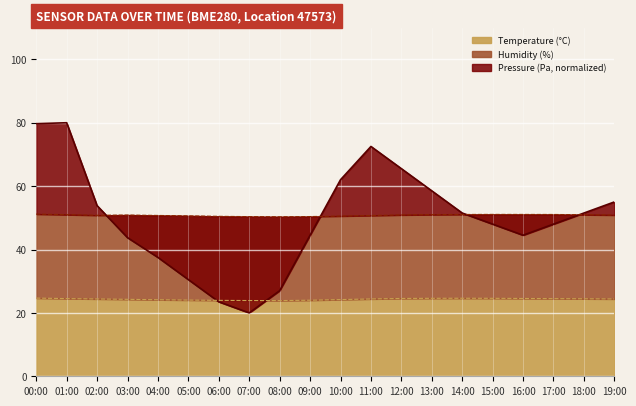

What is the label of the 2nd point from the right?

18:00